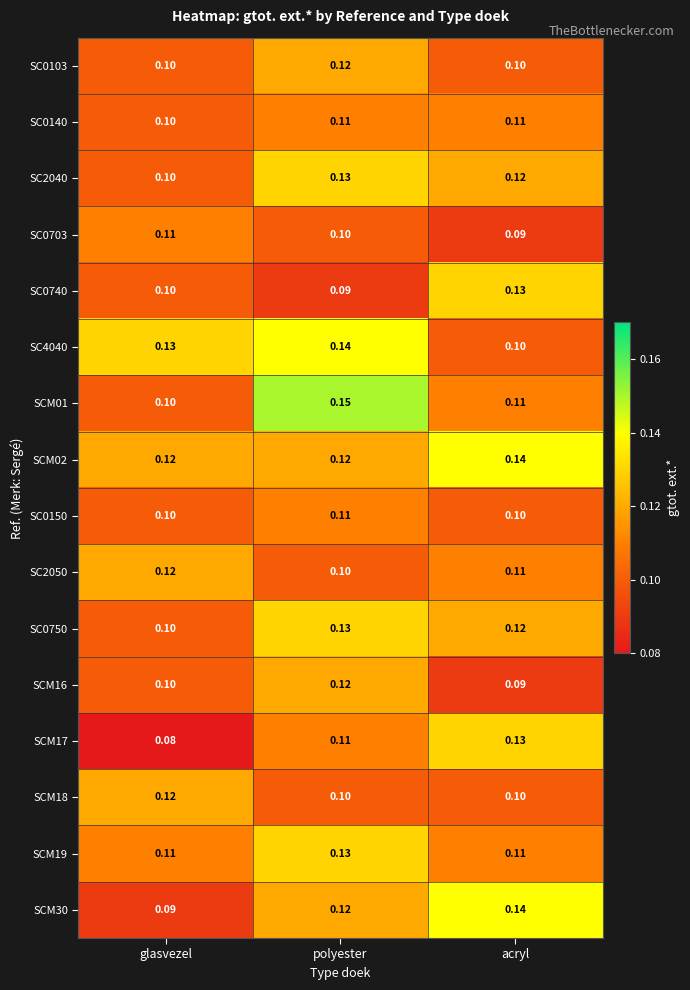

Where is SC0140 nearest to the value 0?

glasvezel